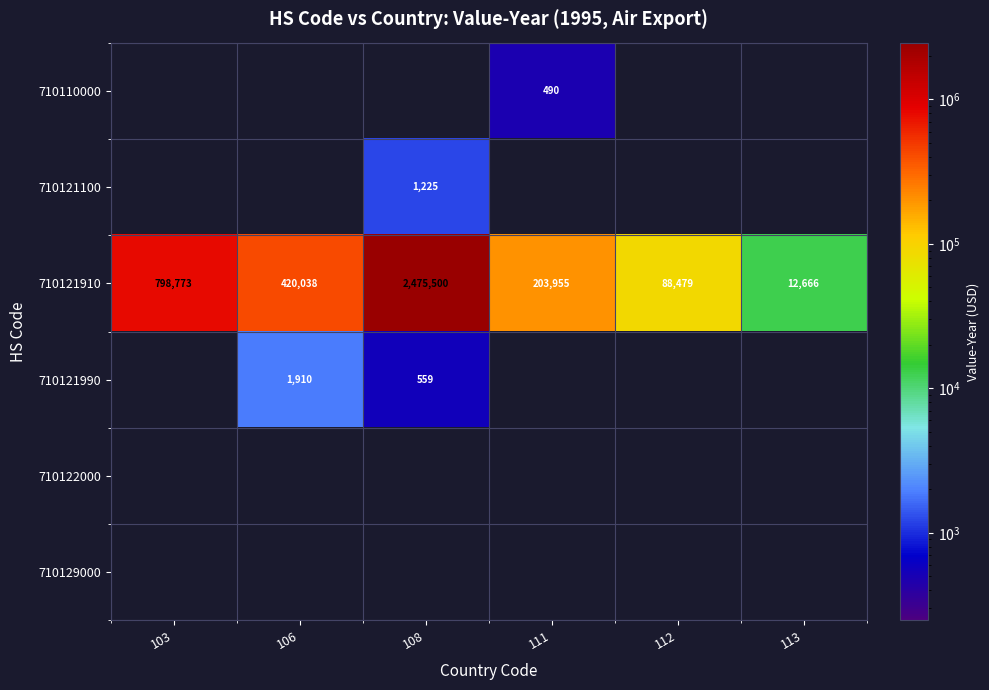

What is the total value across all series at 103?

798773